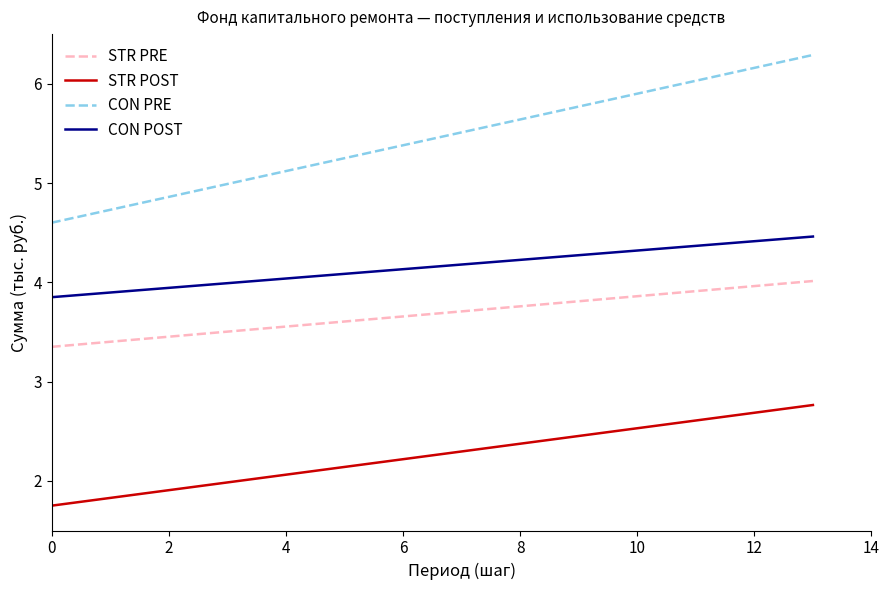

True or false: STR POST and CON POST intersect in this chart.

False